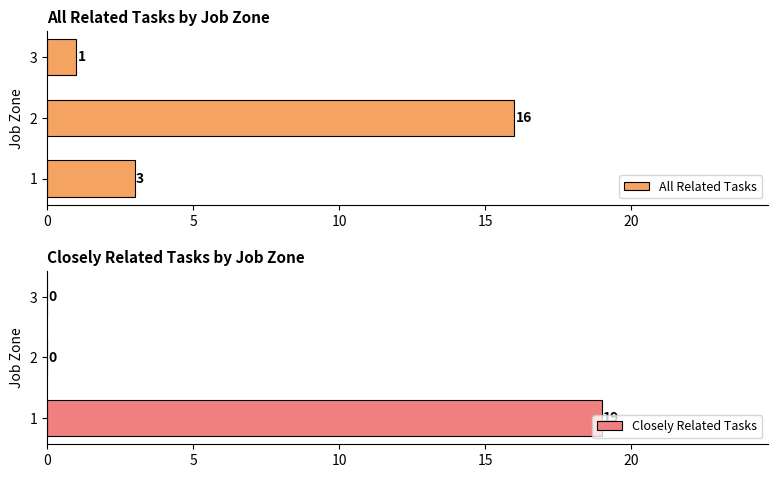

Is it true that Closely Related Tasks equals 0 at 3?

True